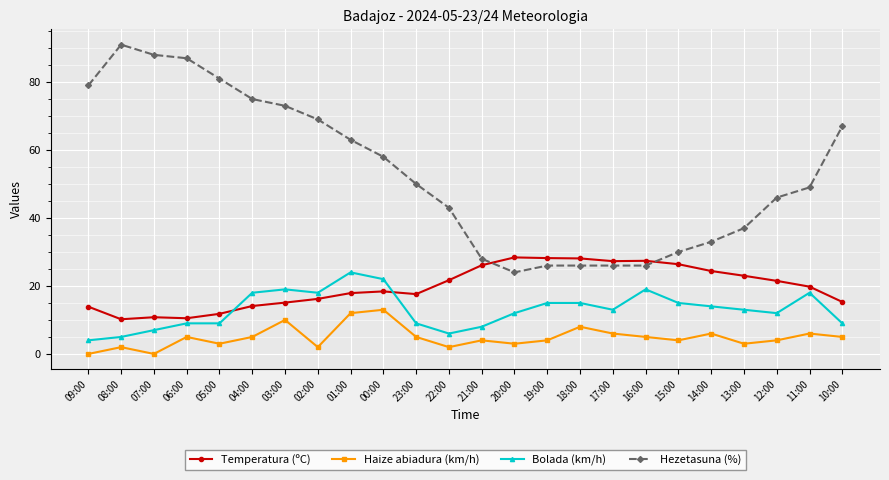

What is the difference between the second highest and second lowest values in the Haize abiadura (km/h) series?

12.0